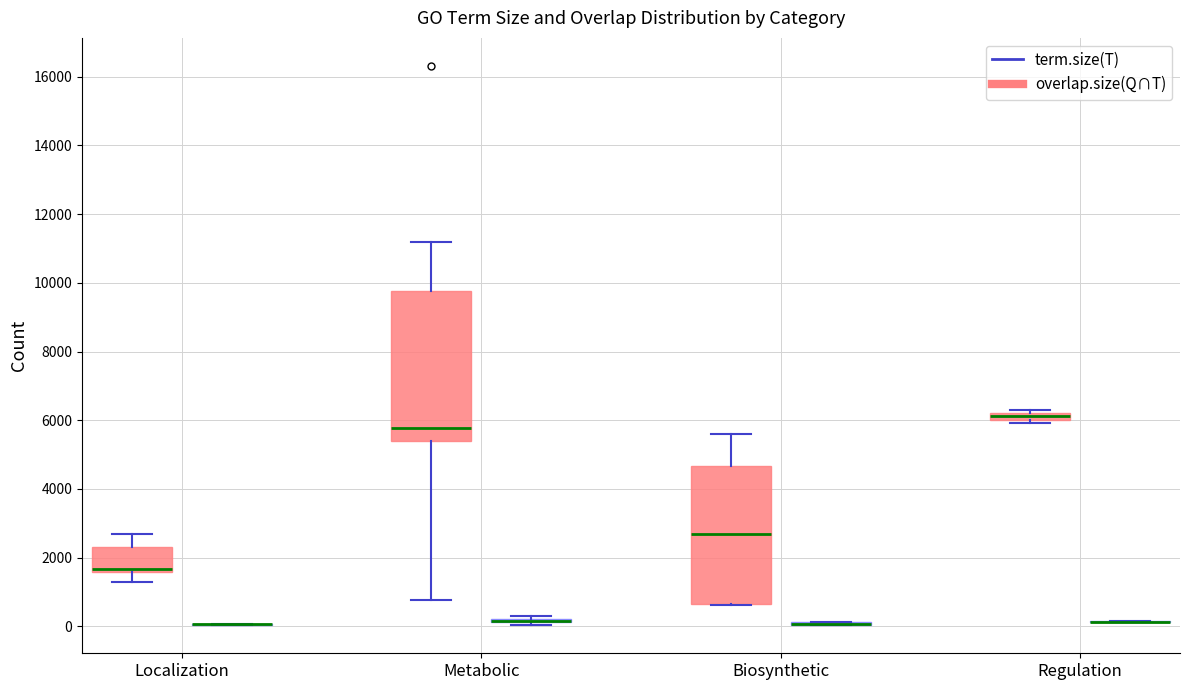

Which box is the tallest, from its lower edge to its upper edge?

Metabolic (term.size(T))